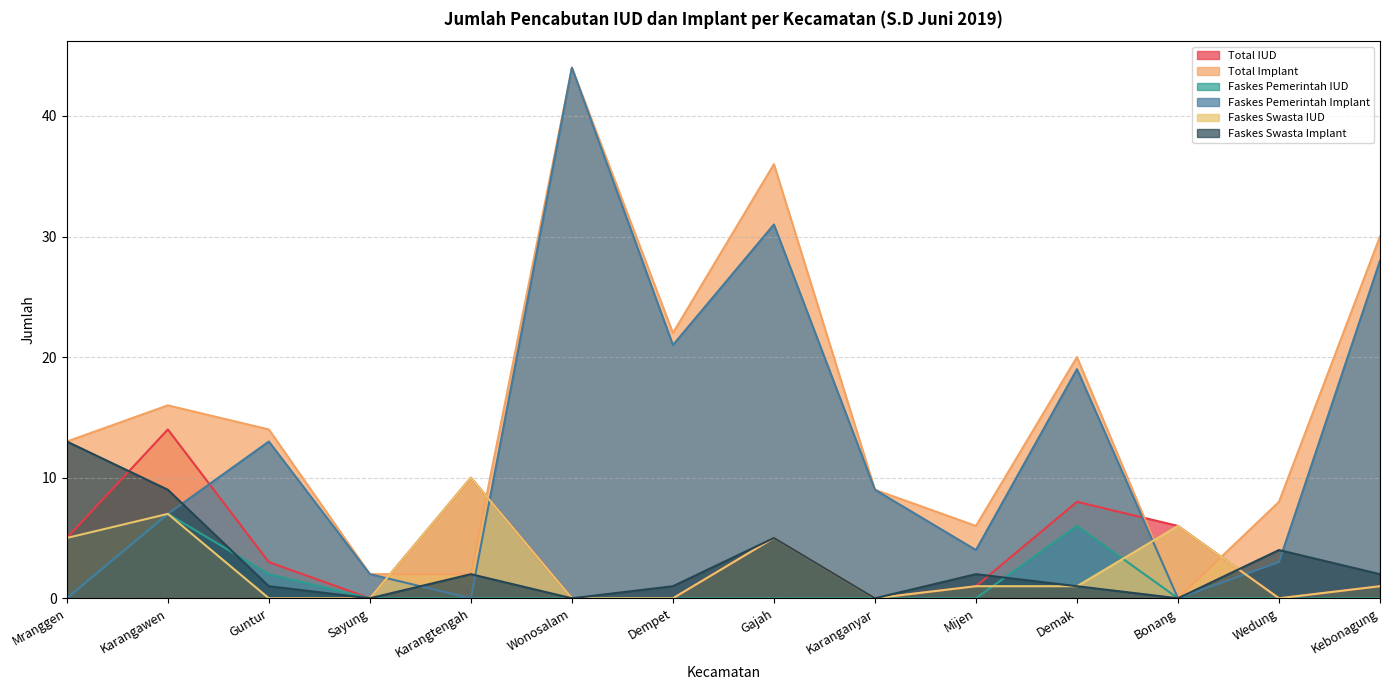

Which category has the highest value across all series?

Wonosalam